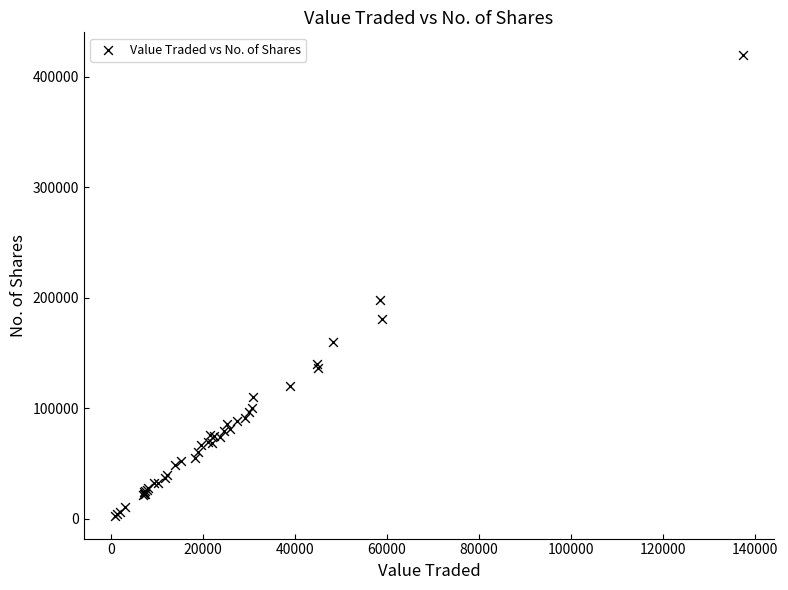

What Y value in the scatter plot is closest to 211057?

197592